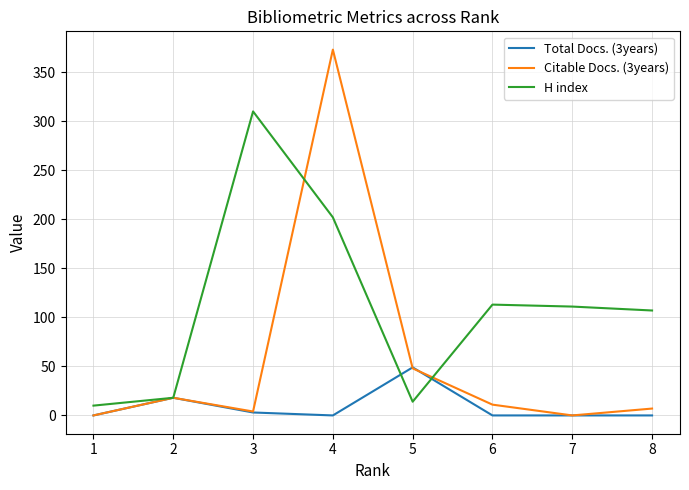

At which label is Citable Docs. (3years) closest to 186?

5